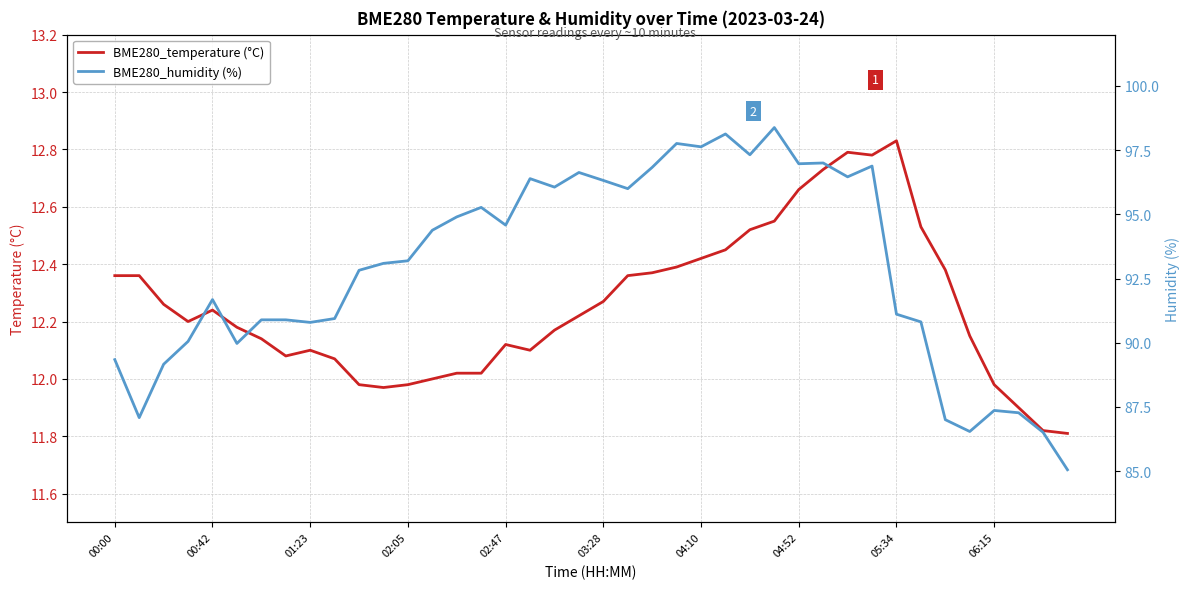

Rank the series at 21 from lowest to highest value.

BME280_temperature (°C), BME280_humidity (%)